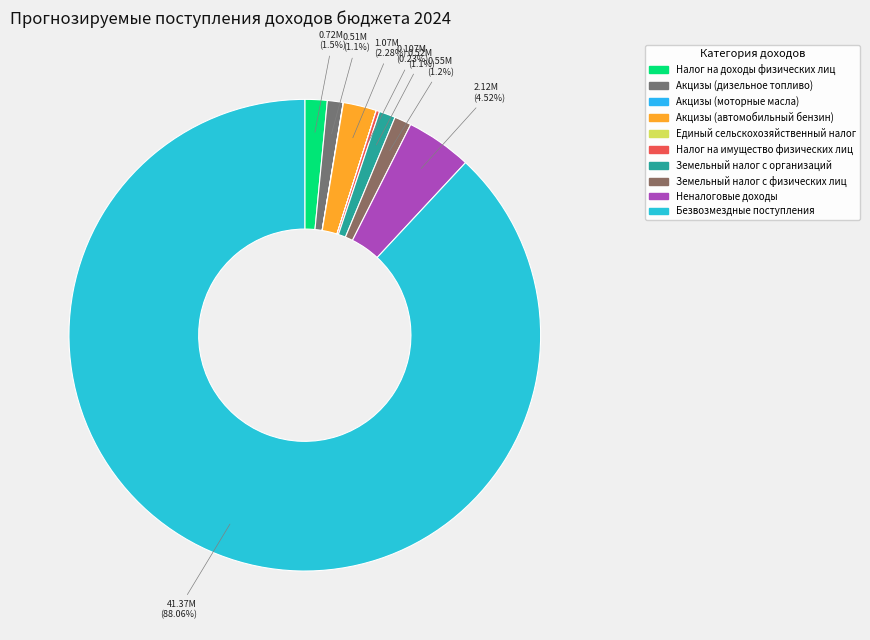

Combined, what portion of the pie is Налог на доходы физических лиц and Безвозмездные поступления?

89.6%